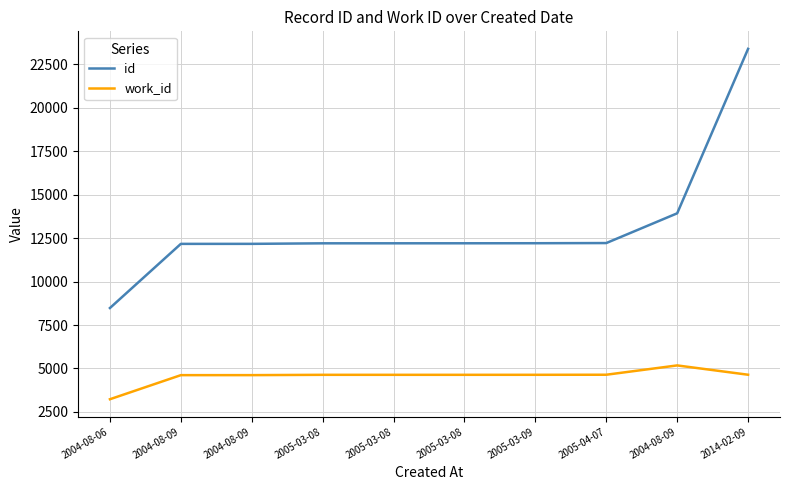

What are all the series names shown in the legend?

id, work_id